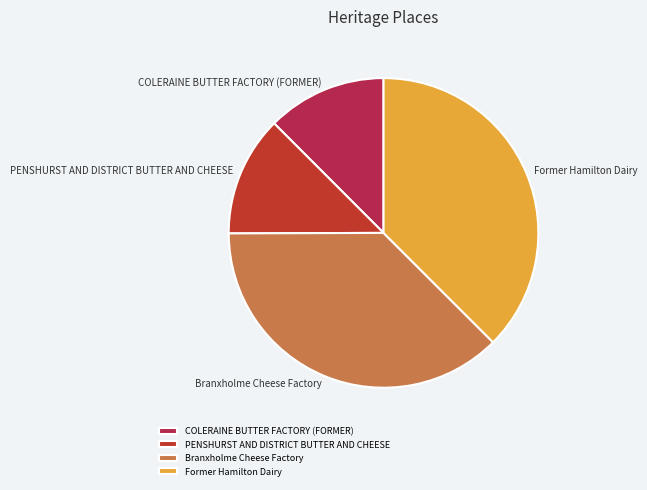

Do Former Hamilton Dairy and Branxholme Cheese Factory together represent more than half of the pie?

Yes